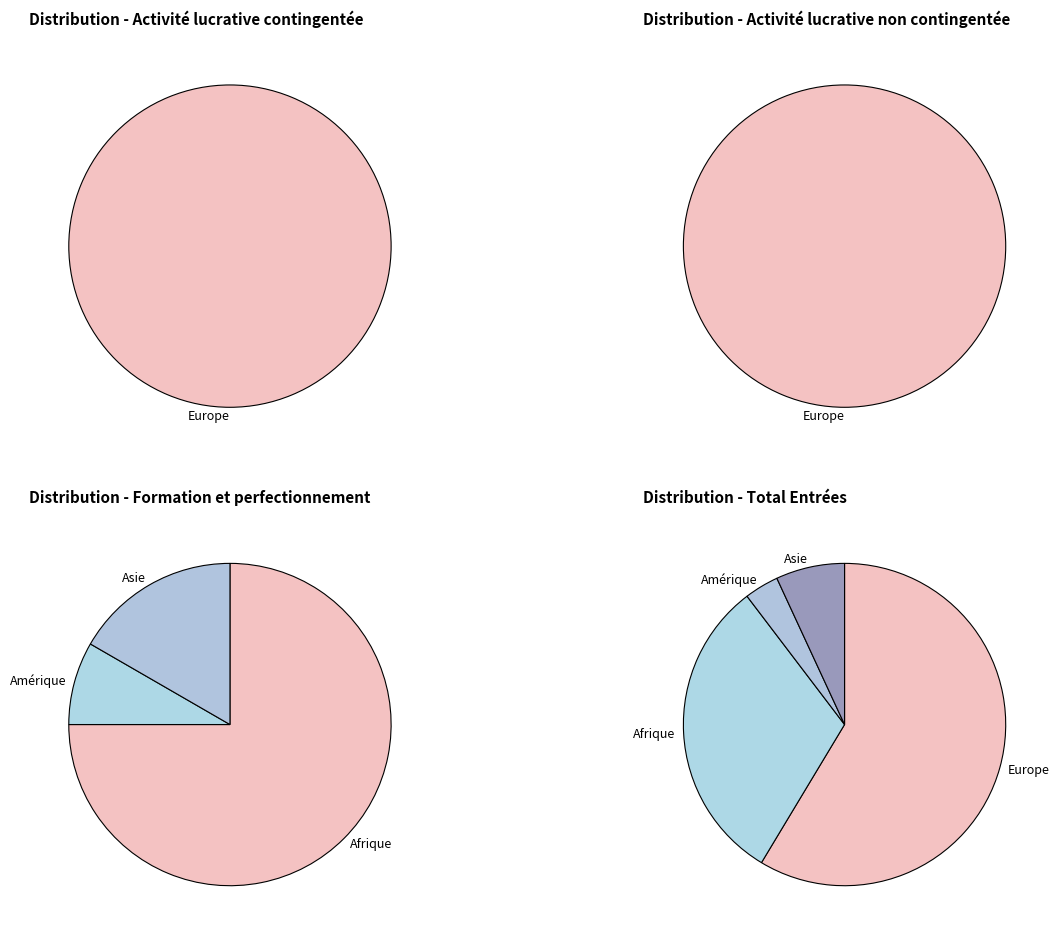

True or false: Europe accounts for 86% of the total.

False